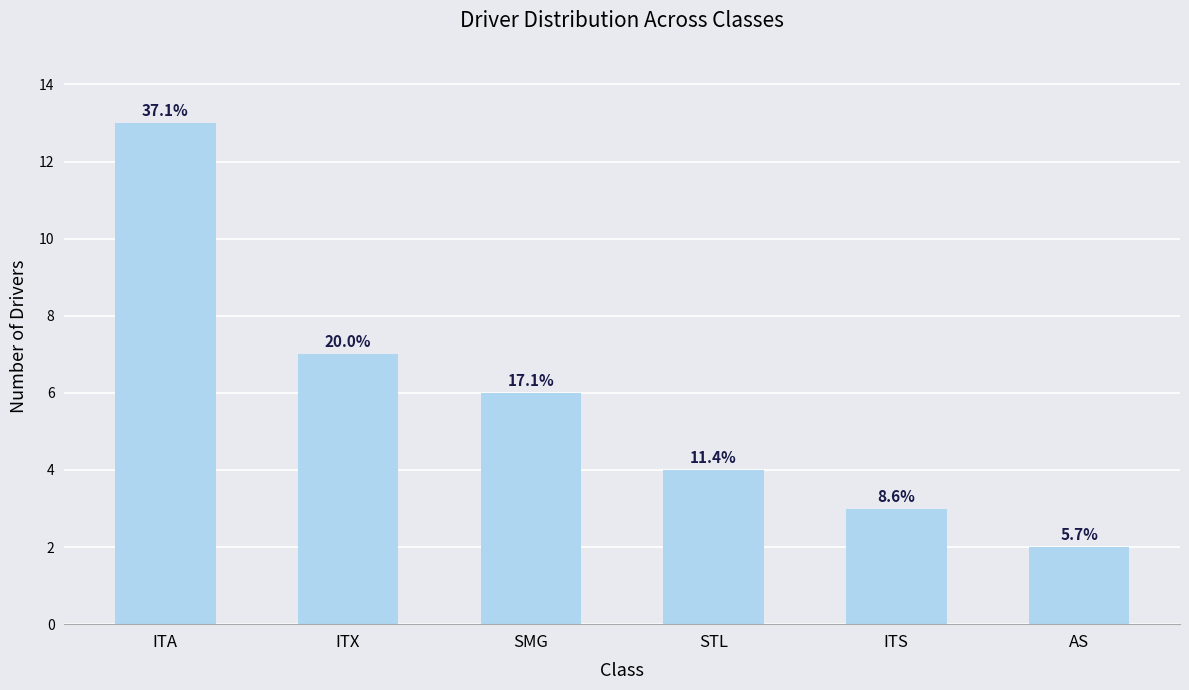

Between AS and ITS, which is larger?

ITS